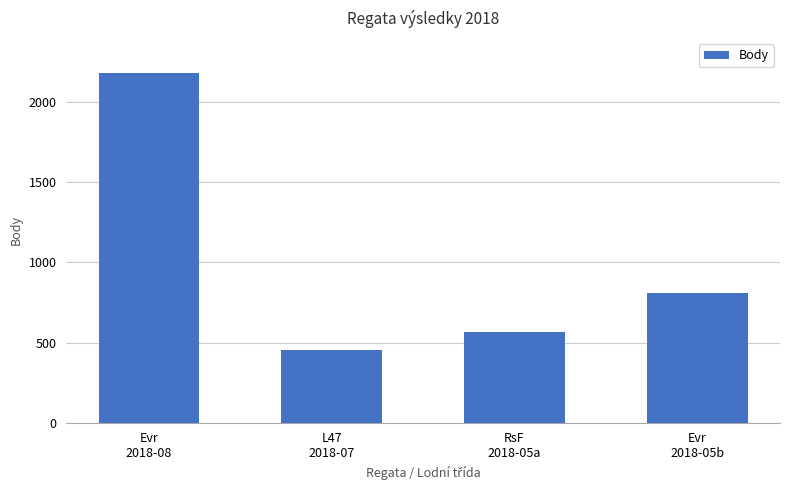

Reading left to right, what are all the values shown in this chart?

2185	452	564	807